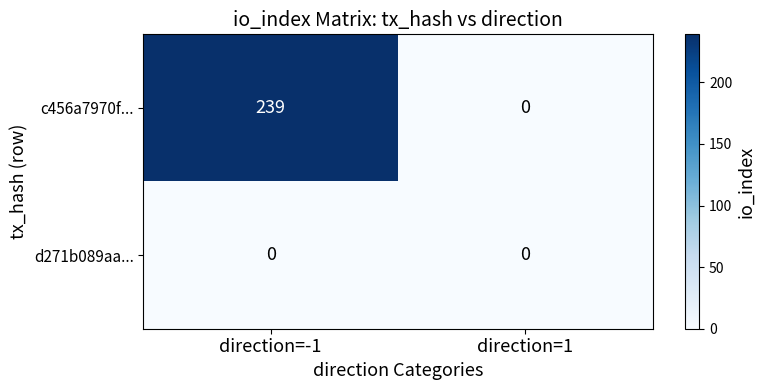

At how many categories does at least one series exceed 229?

1